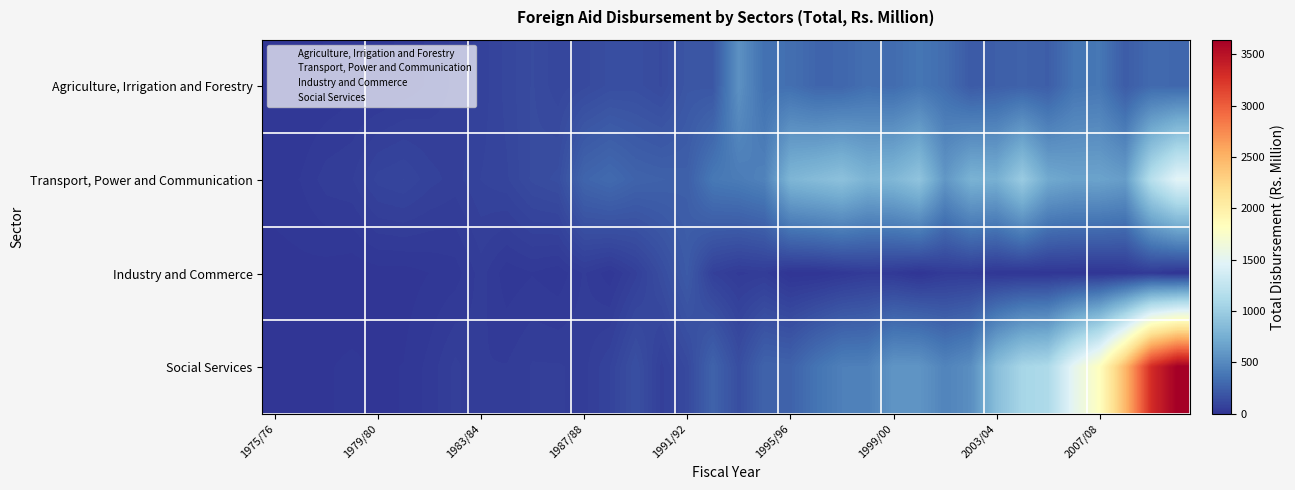

How many data points does each series have?

36